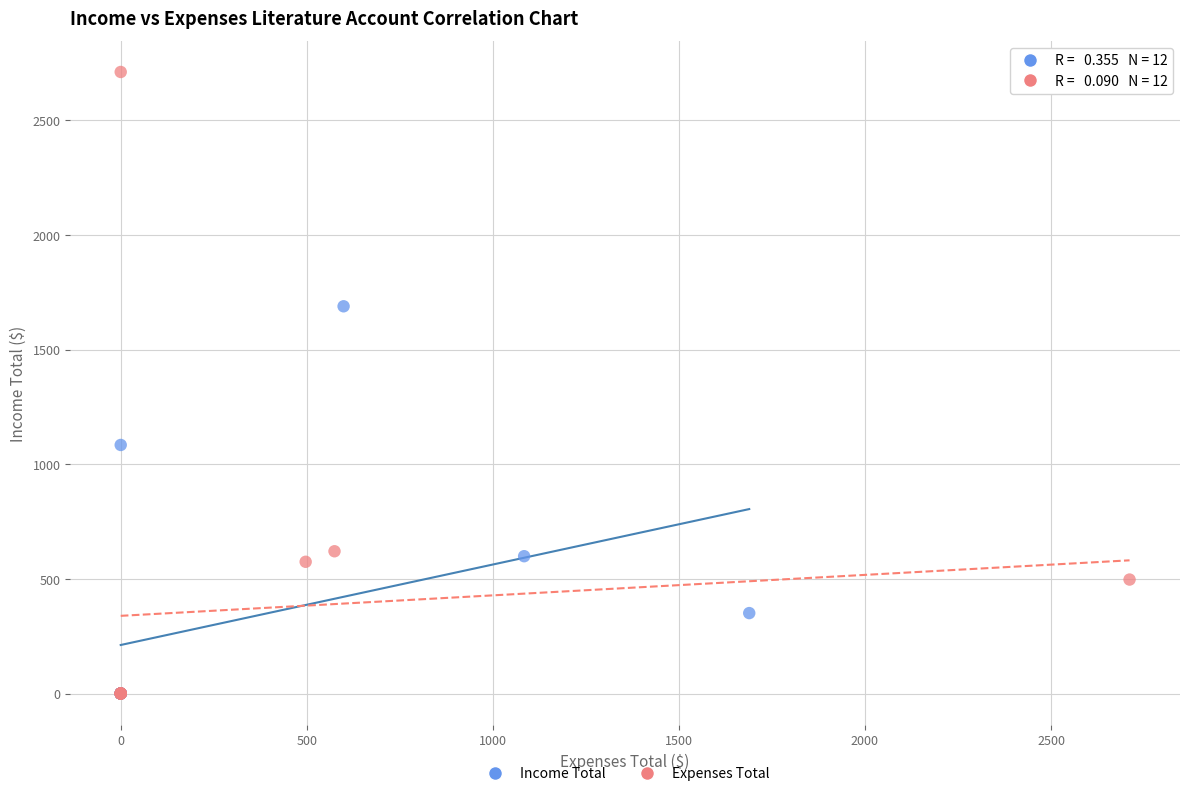

Which series has the widest spread of Y values?

Expenses Total